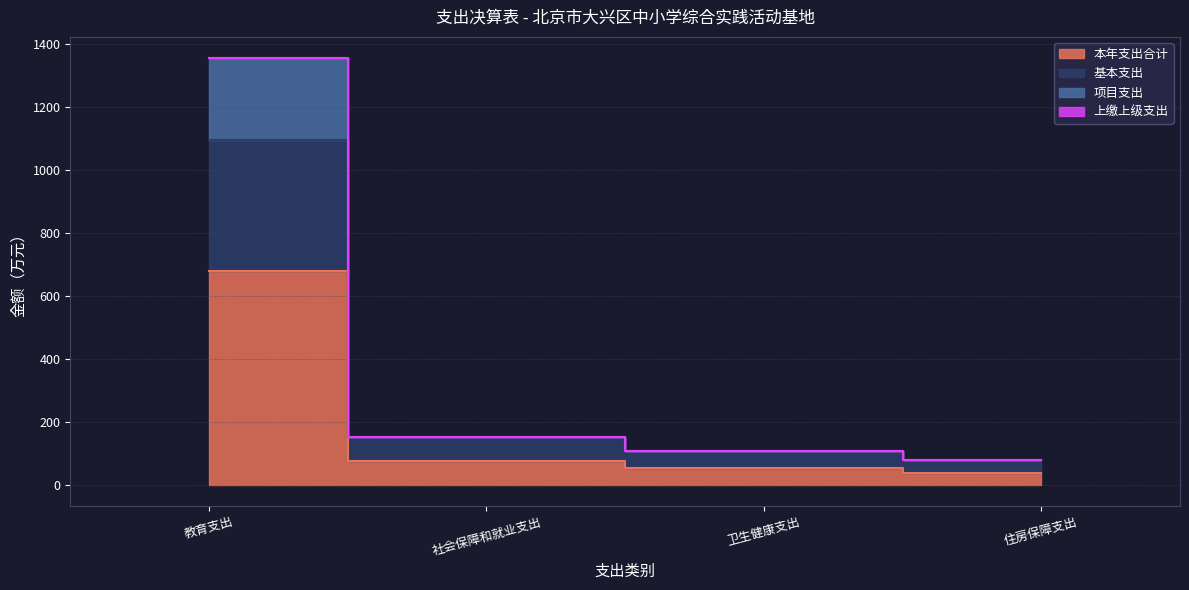

At 住房保障支出, list the series in order from smallest to largest.

本年支出合计, 基本支出, 项目支出